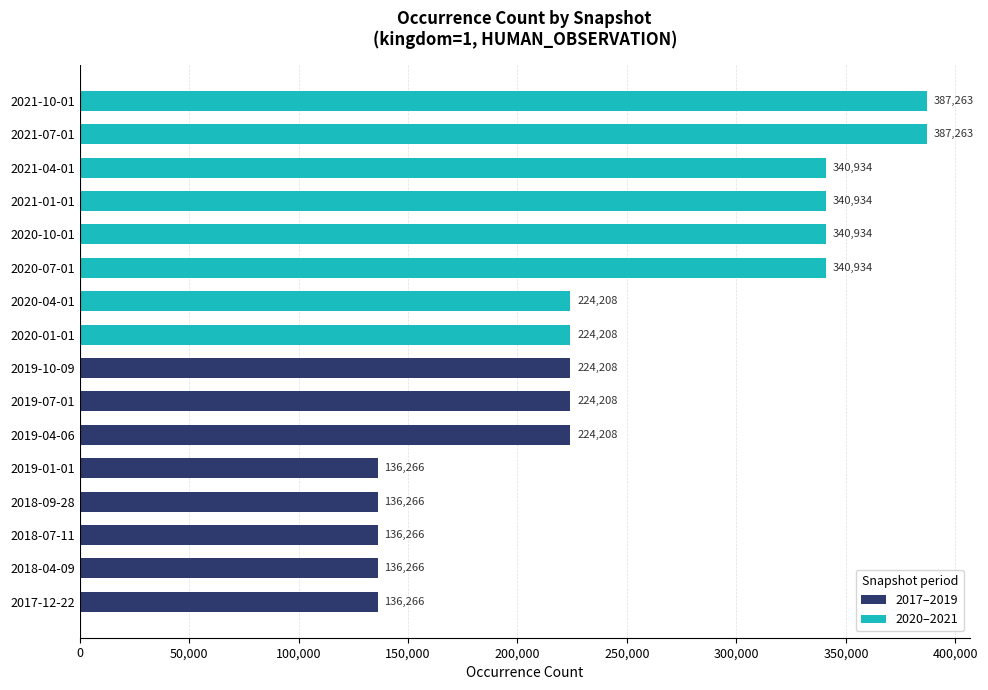

What are all the series names shown in the legend?

2017–2019, 2020–2021